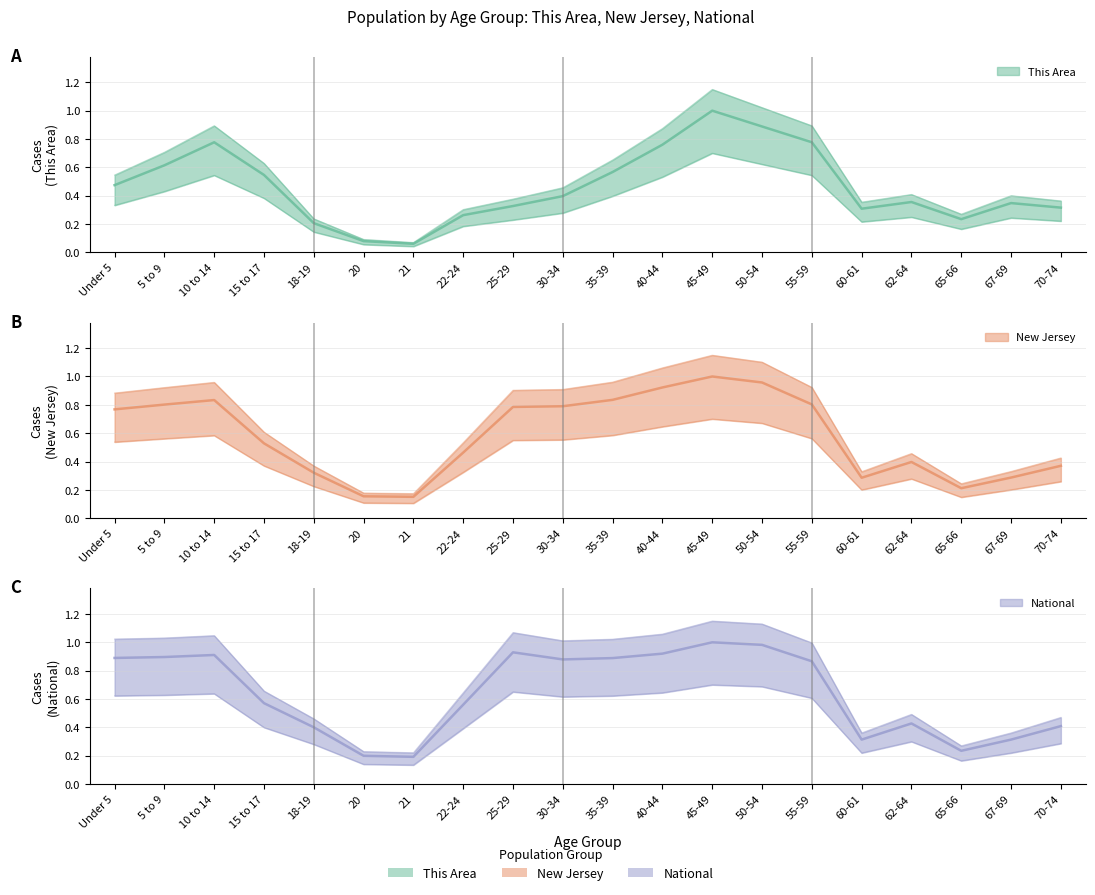

Reading left to right, what are all the values shown in this chart?

This Area: Under 5=0.5	5 to 9=0.6	10 to 14=0.8	15 to 17=0.5	18-19=0.2	20=0.1	21=0.1	22-24=0.3	25-29=0.3	30-34=0.4	35-39=0.6	40-44=0.8	45-49=1.0	50-54=0.9	55-59=0.8	60-61=0.3	62-64=0.4	65-66=0.2	67-69=0.3	70-74=0.3
New Jersey: Under 5=0.8	5 to 9=0.8	10 to 14=0.8	15 to 17=0.5	18-19=0.3	20=0.2	21=0.2	22-24=0.5	25-29=0.8	30-34=0.8	35-39=0.8	40-44=0.9	45-49=1.0	50-54=1.0	55-59=0.8	60-61=0.3	62-64=0.4	65-66=0.2	67-69=0.3	70-74=0.4
National: Under 5=0.9	5 to 9=0.9	10 to 14=0.9	15 to 17=0.6	18-19=0.4	20=0.2	21=0.2	22-24=0.6	25-29=0.9	30-34=0.9	35-39=0.9	40-44=0.9	45-49=1.0	50-54=1.0	55-59=0.9	60-61=0.3	62-64=0.4	65-66=0.2	67-69=0.3	70-74=0.4